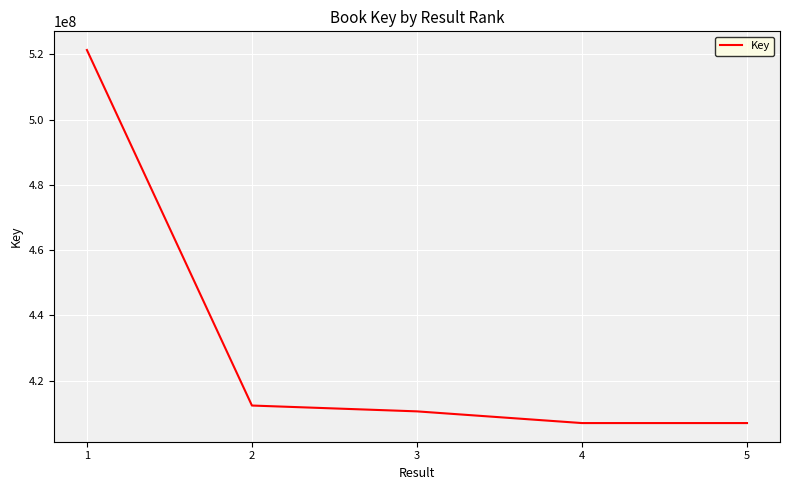

What is the difference between the second highest and second lowest values?

5370732